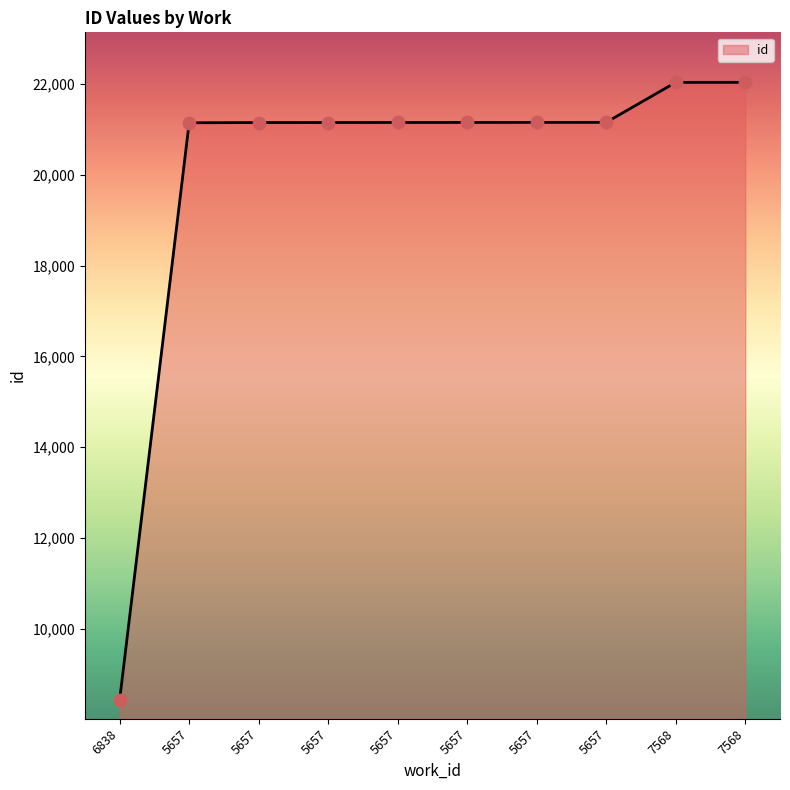

What is the ratio of the value at 5657 to the value at 5657?

1.0